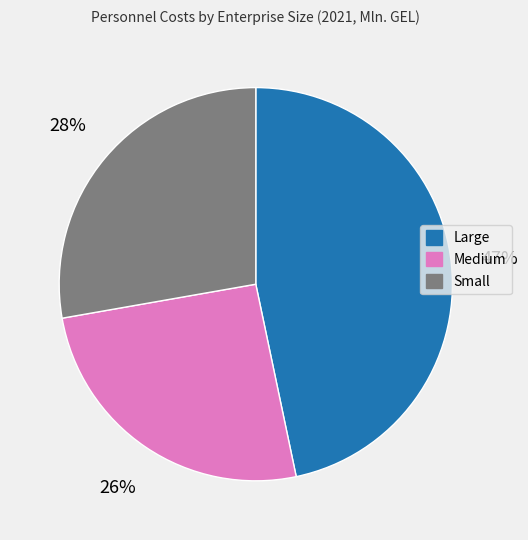

Is there a majority slice in this chart?

No